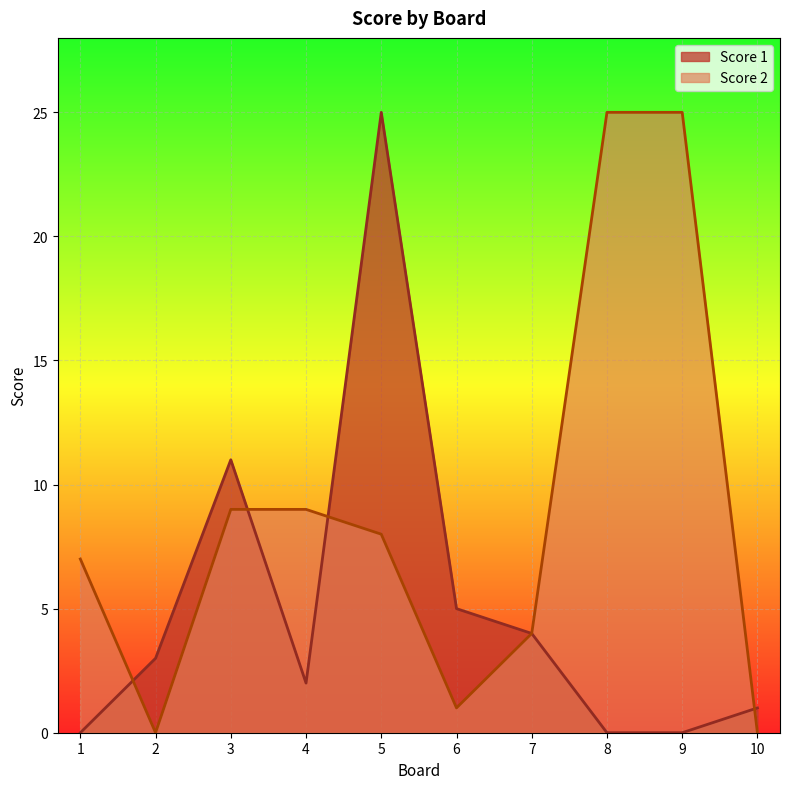

Which series ends up on top after the final intersection of Score 1 and Score 2?

Score 1